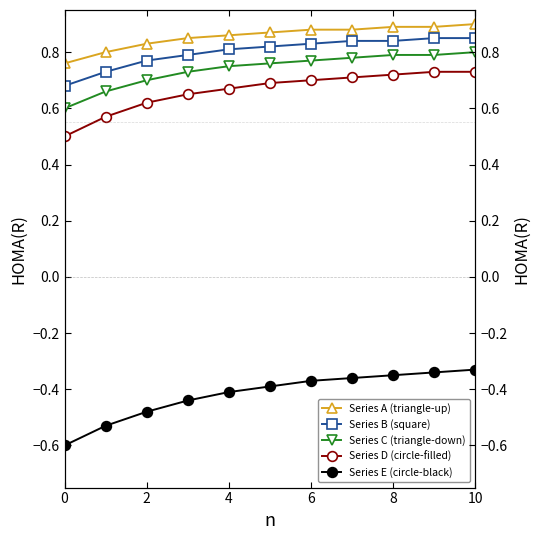

Which has a higher value, 10 or 0?

10